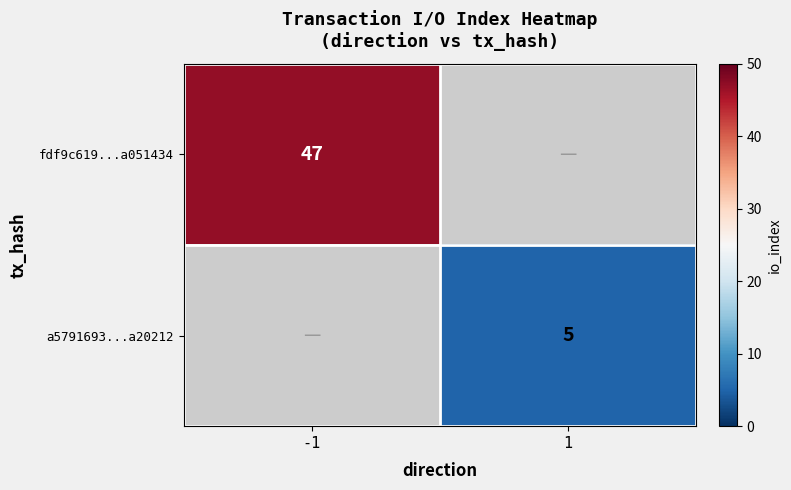

How many distinct data groups are displayed?

2